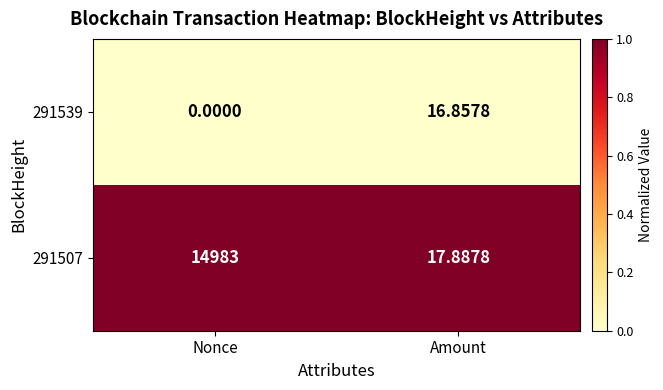

Which series has the largest range (max minus min)?

291507